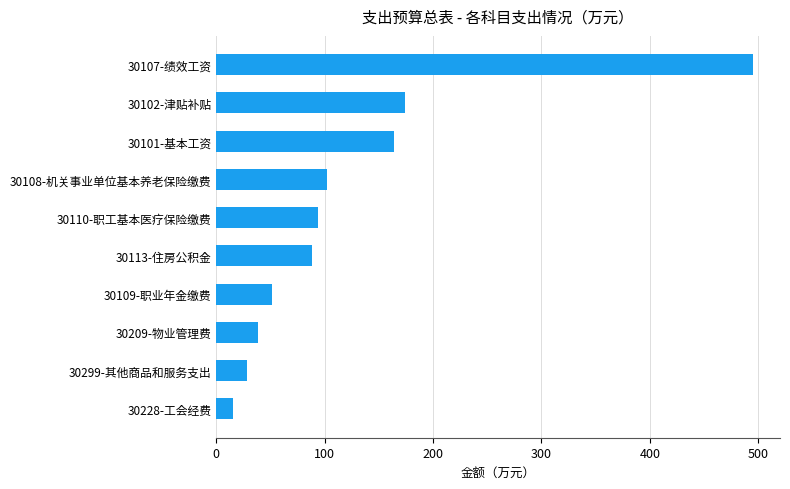

Count the number of values greater than 93.

5